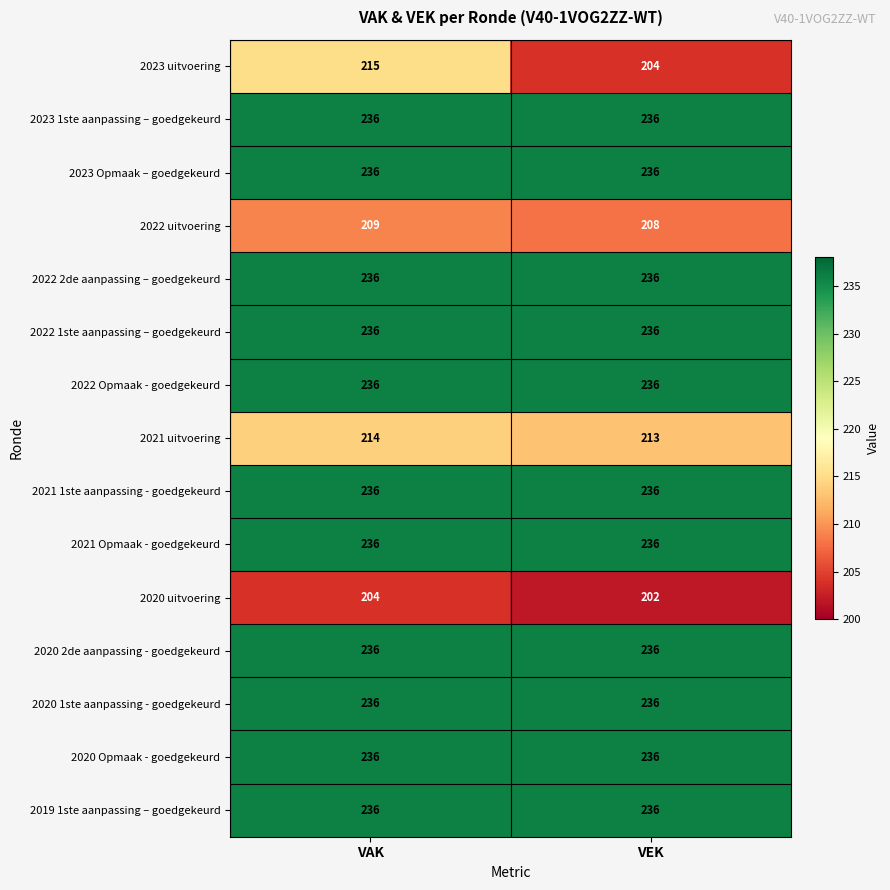

What value does the 2021 1ste aanpassing - goedgekeurd series have at VAK?

236